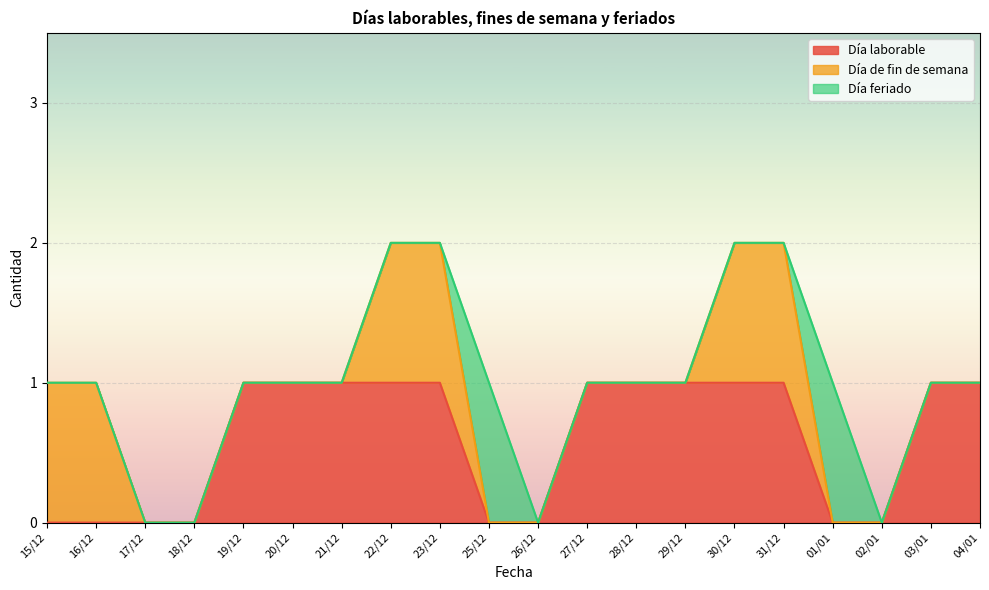

What is the difference between the second highest and second lowest values in the Día de fin de semana series?

1